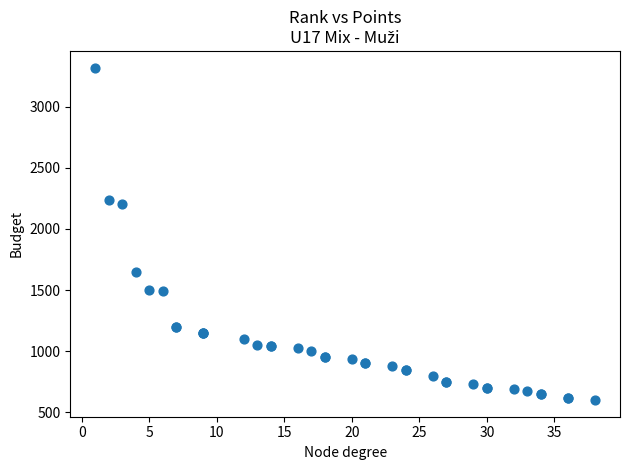

What Y value in the scatter plot is closest to 1960?

2200